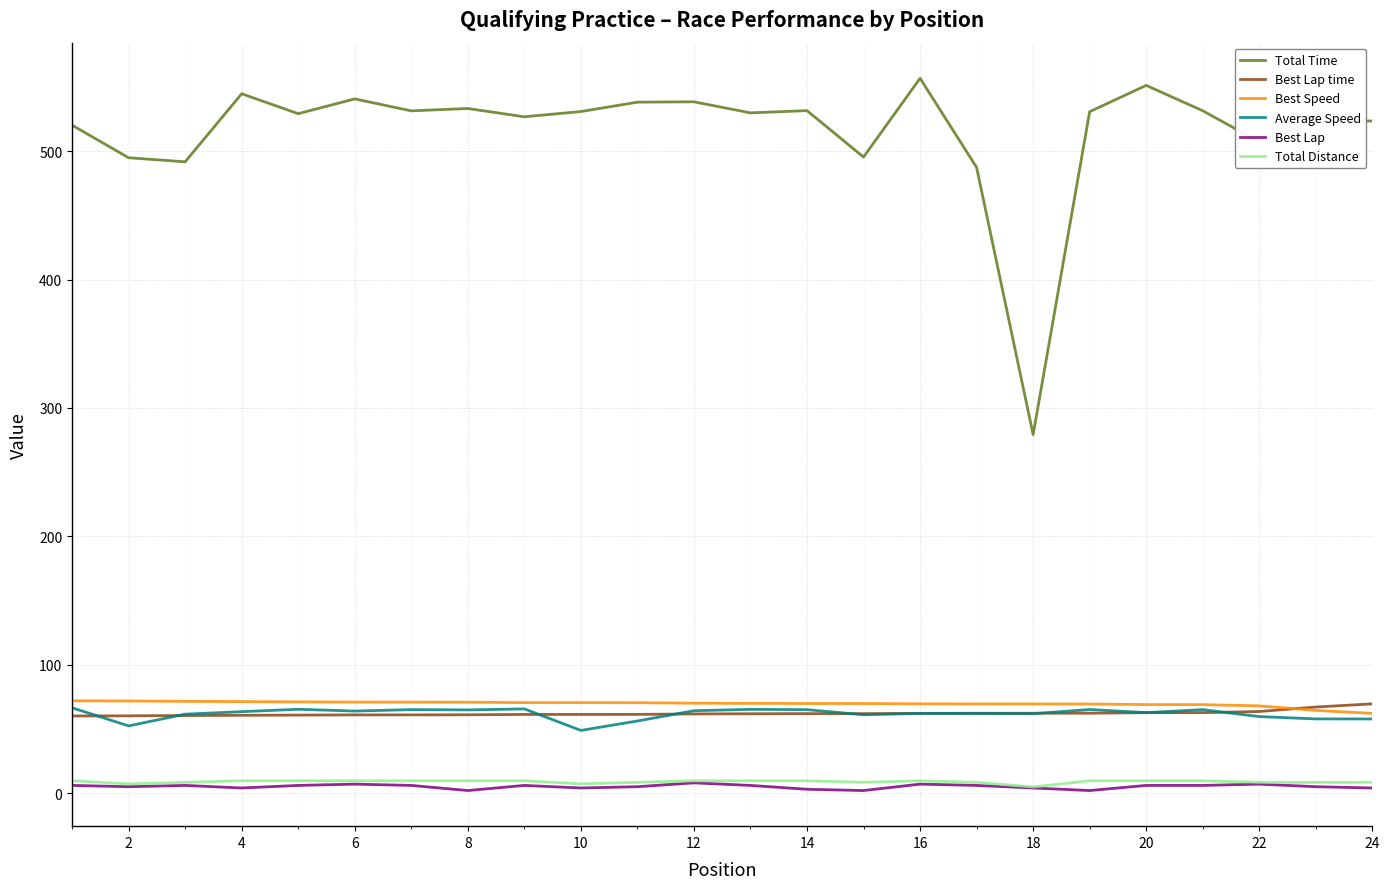

What is the maximum value shown in the chart?

556.8